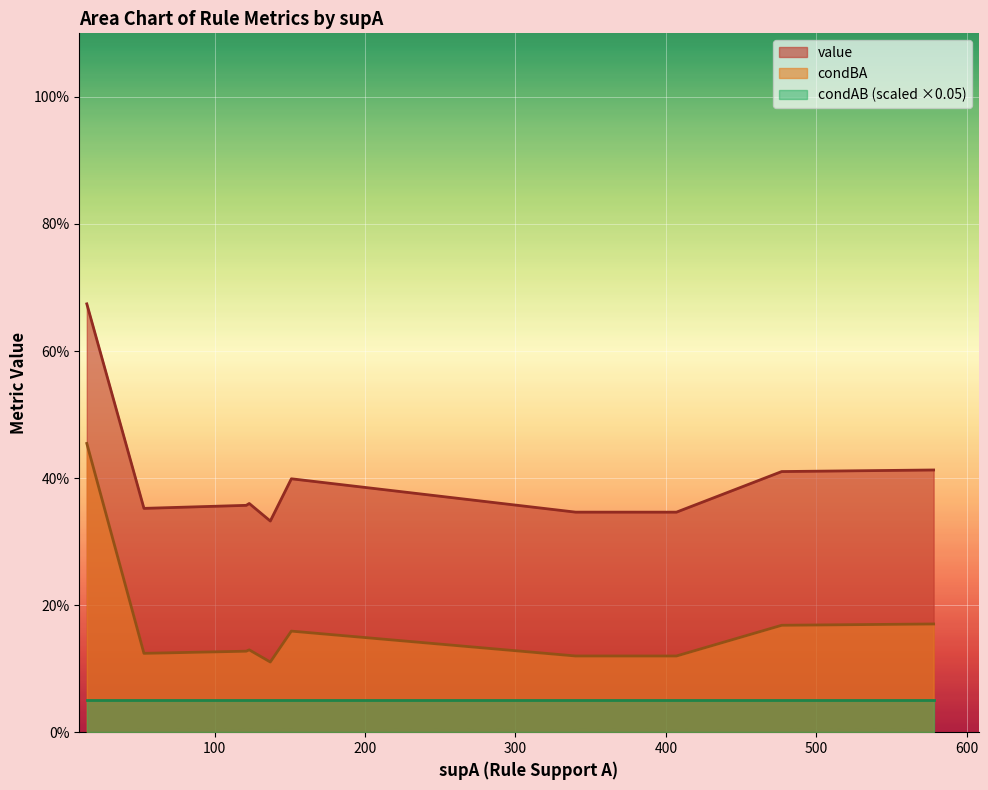

True or false: condAB has more than 1 points higher than both neighbors.

False